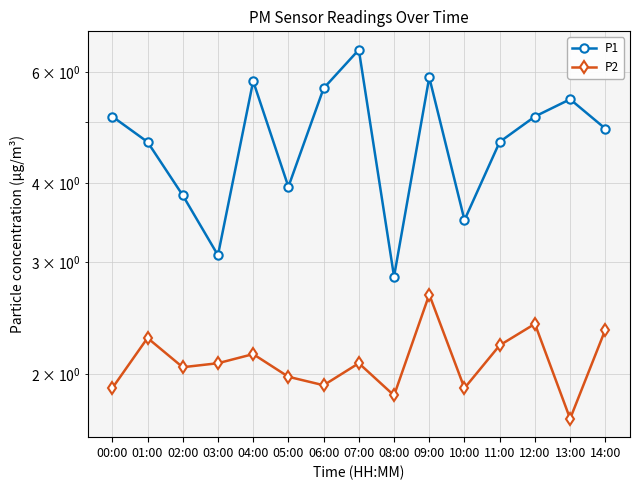

True or false: P1 and P2 intersect in this chart.

False